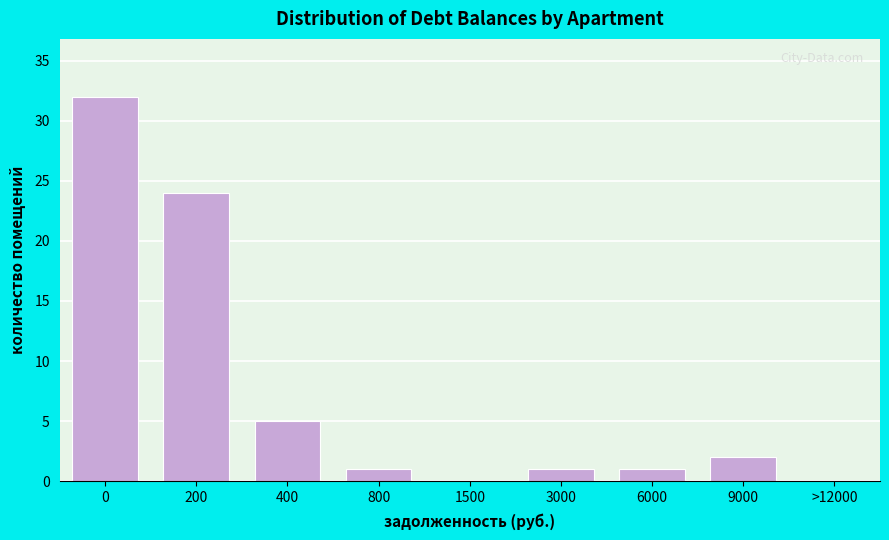

Reading left to right, transcribe all the data shown in this chart.

0=32	200=24	400=5	800=1	1500=0	3000=1	6000=1	9000=2	>12000=0